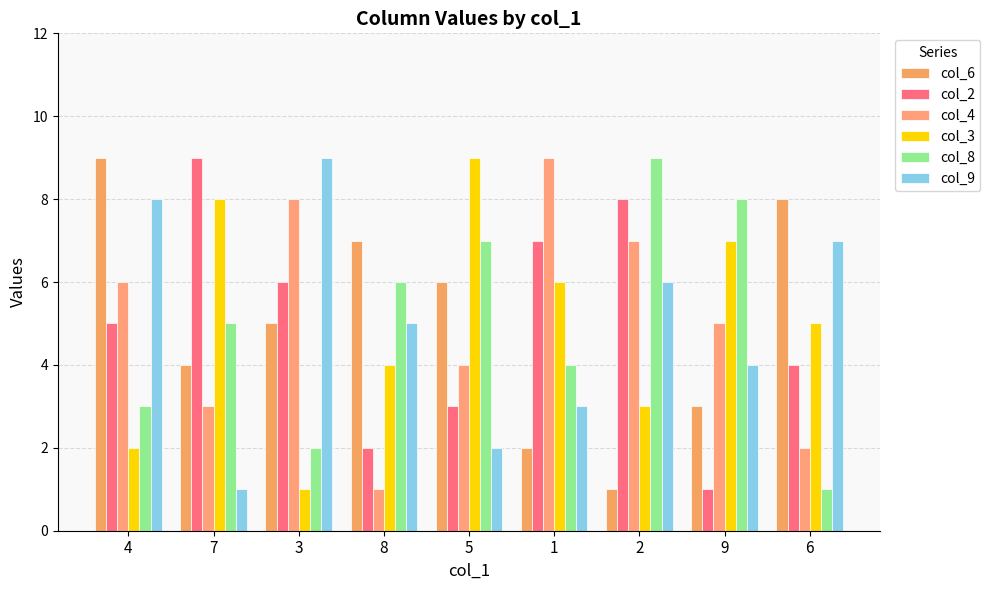

True or false: col_8 has a value of 0 at 6.

False